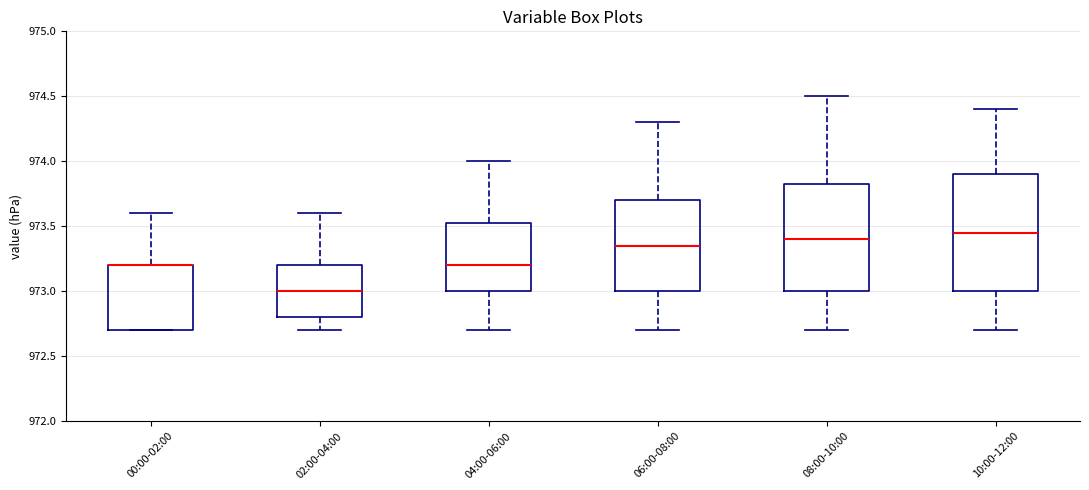

Reading left to right, read every box against the y-axis: the position of its median line, the range the box covers, and the ends of its whiskers. The values are not printed on the chart, so give them approximately, as read against the axis.

00:00-02:00: median 973.20 (drawn on the box's upper edge), box 972.70 to 973.20, whiskers 972.70 to 973.60
02:00-04:00: median 973.00, box 972.80 to 973.20, whiskers 972.70 to 973.60
04:00-06:00: median 973.20, box 973.00 to 973.55, whiskers 972.70 to 974.00
06:00-08:00: median 973.35, box 973.00 to 973.70, whiskers 972.70 to 974.30
08:00-10:00: median 973.40, box 973.00 to 973.85, whiskers 972.70 to 974.50
10:00-12:00: median 973.45, box 973.00 to 973.90, whiskers 972.70 to 974.40